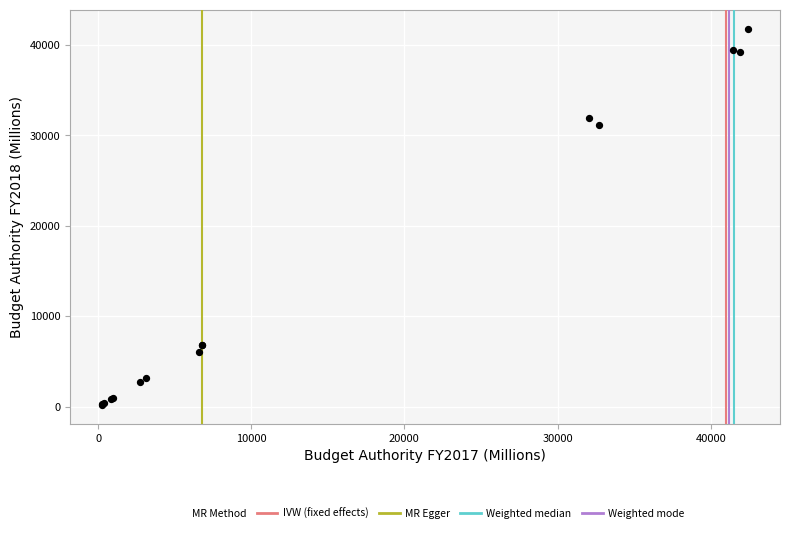

What Y value in the scatter plot is closest to 20991?

31153